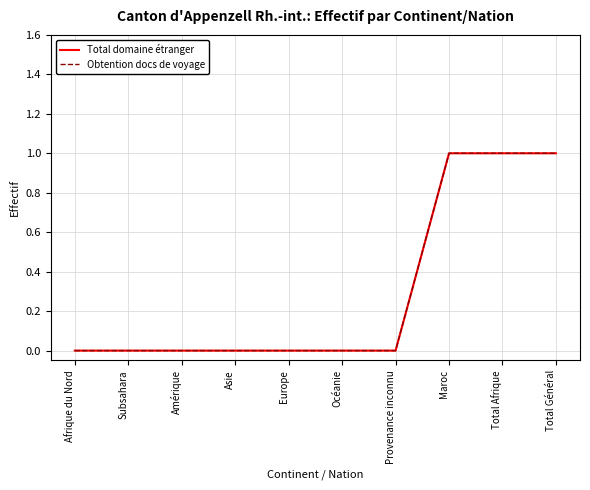

The value of Total domaine étranger at Total Afrique is 1. True or false?

True